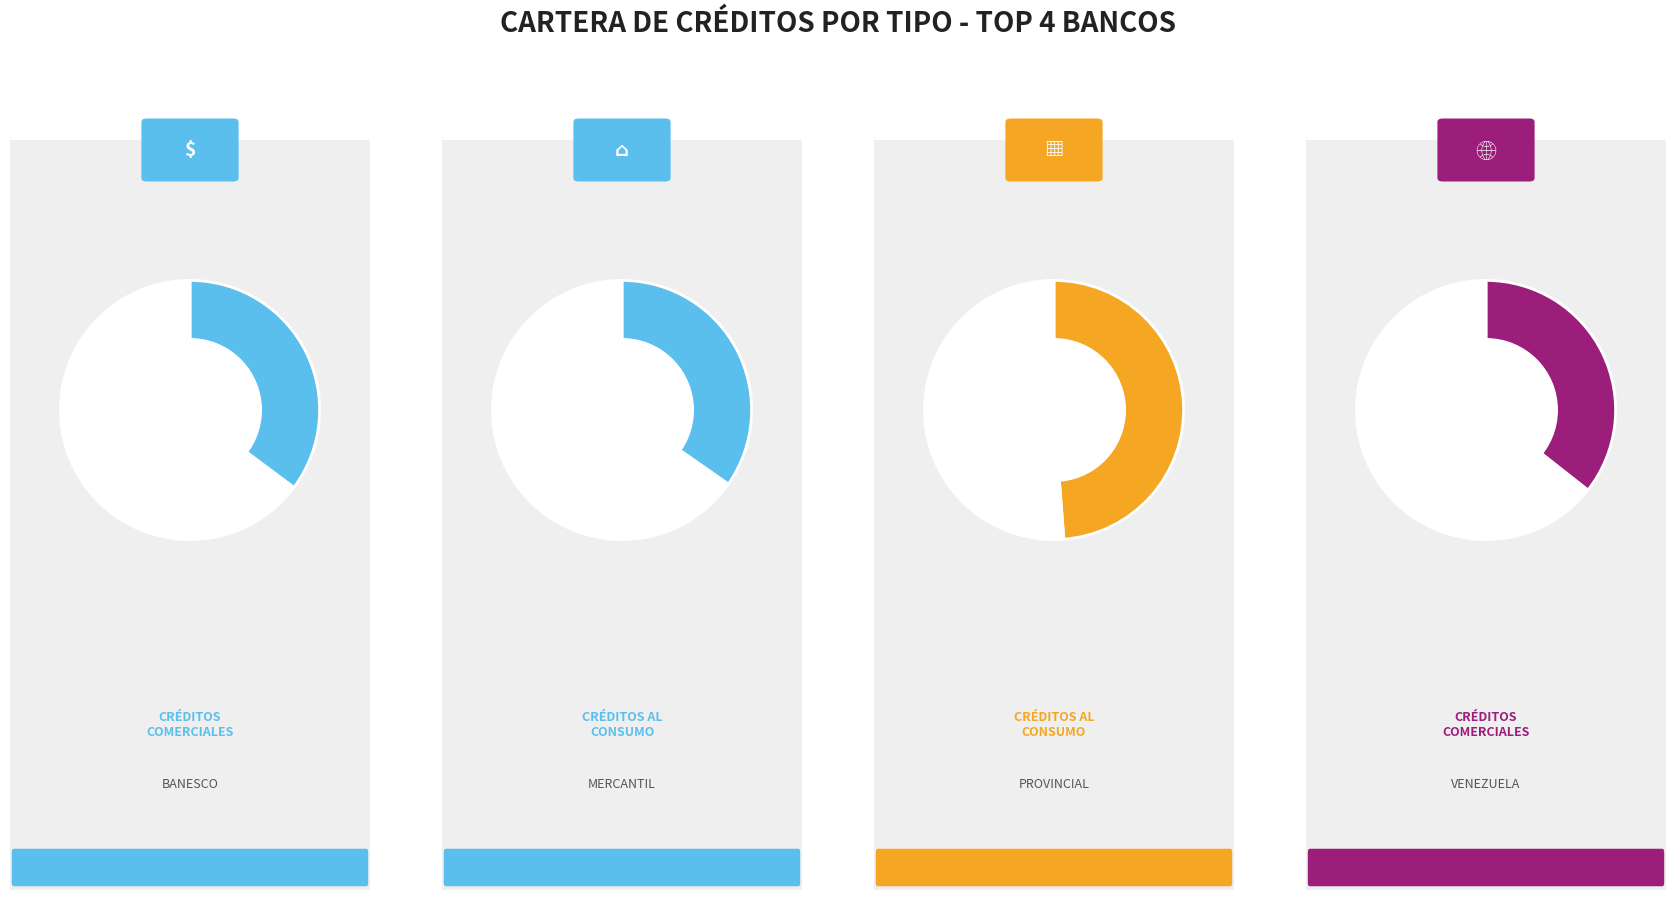

Which category has the smallest portion of the pie?

VENEZUELA